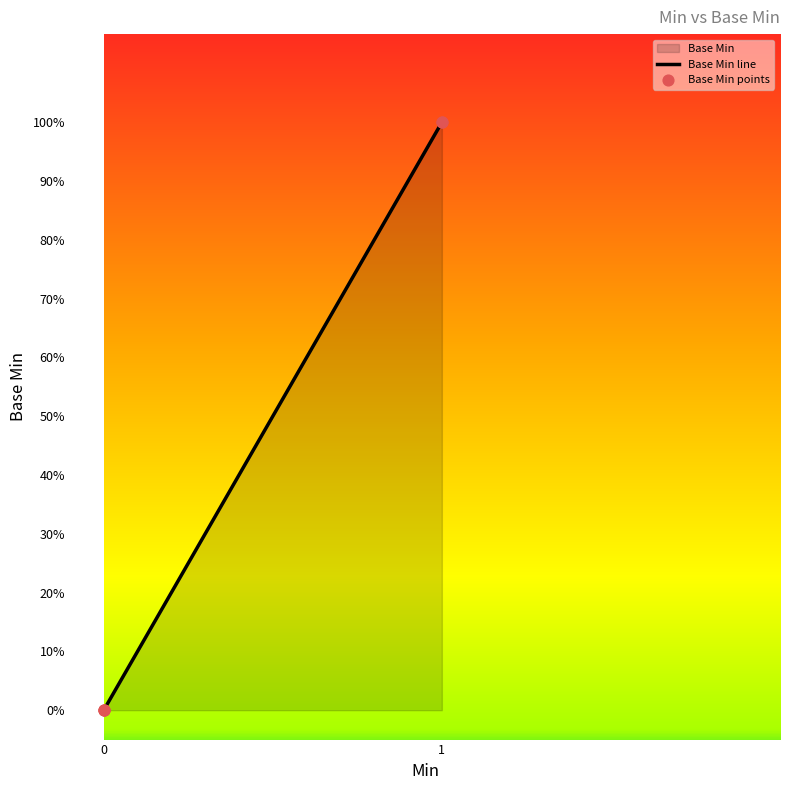

Which series has the largest Y range (max minus min)?

Base Min line